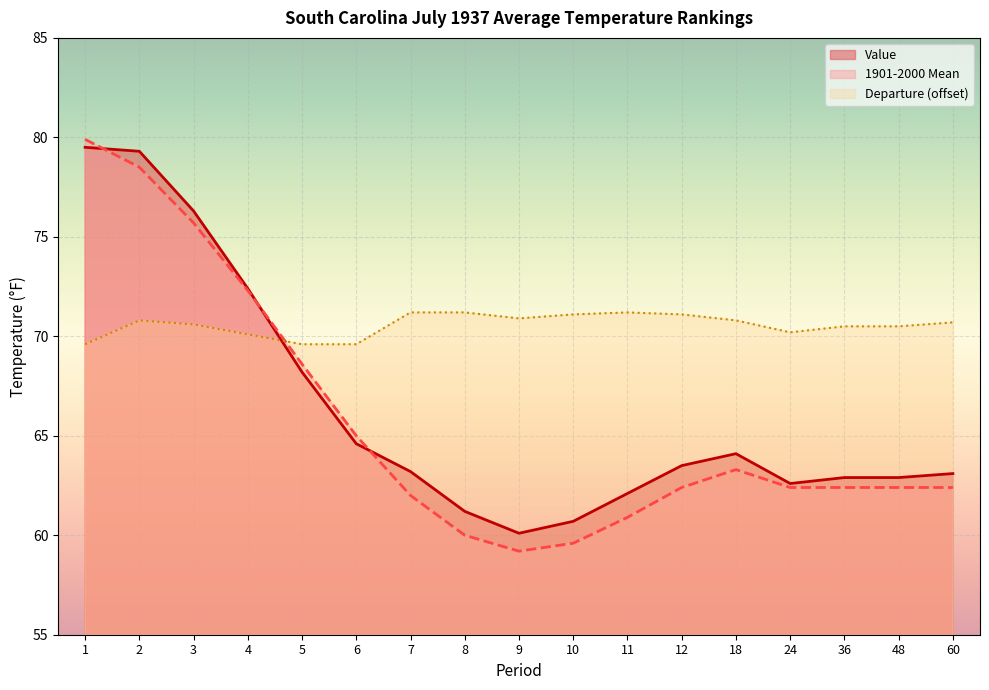

What is the smallest value displayed?

59.2